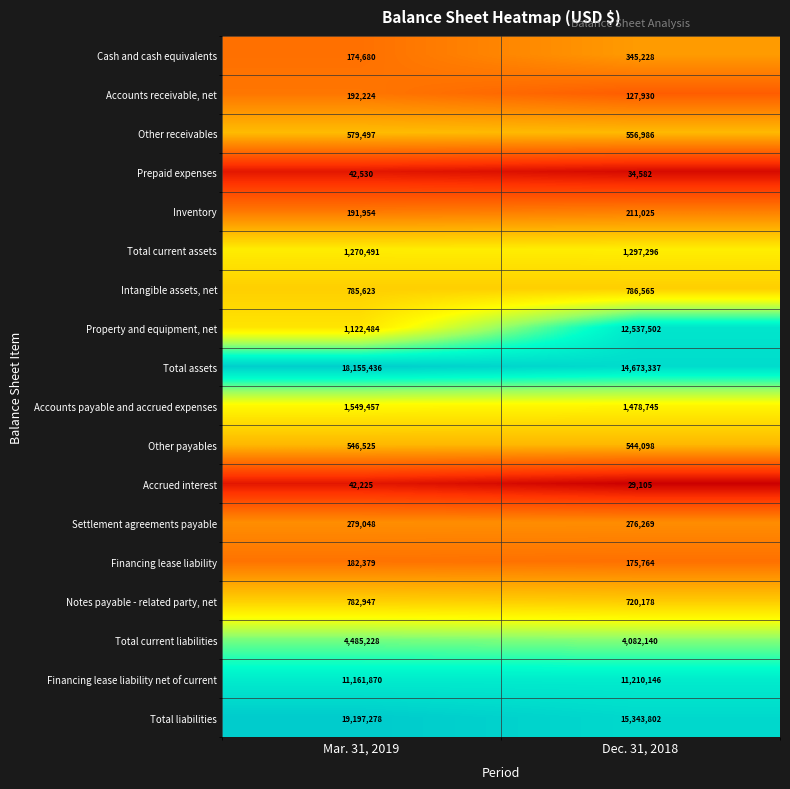

Which series has the largest total across all categories?

Total liabilities